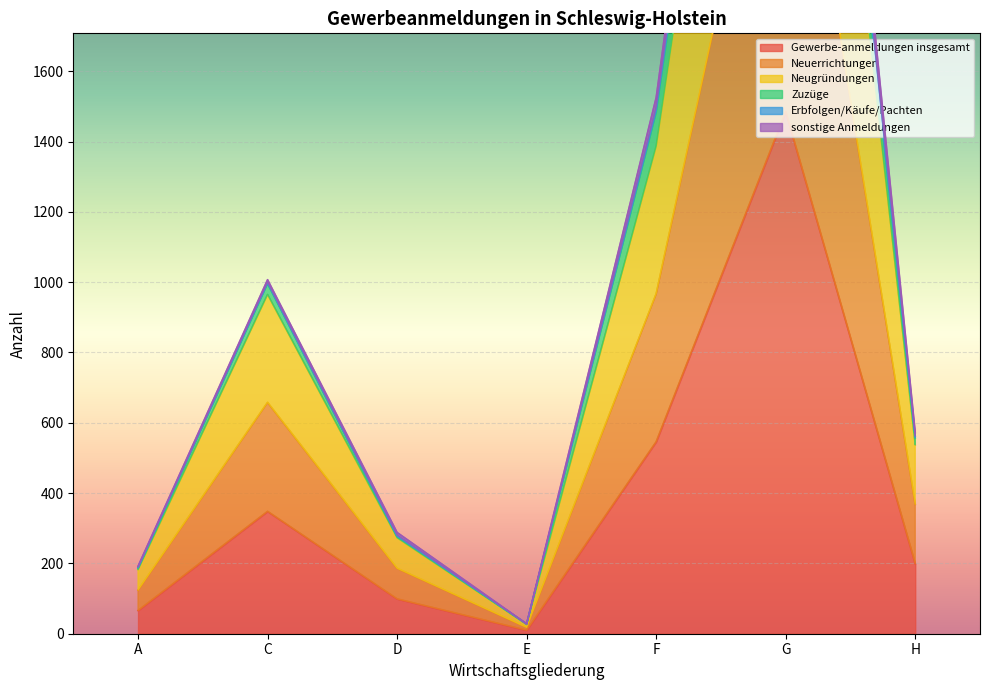

The value of Gewerbe-anmeldungen insgesamt at G is 2657. True or false?

False